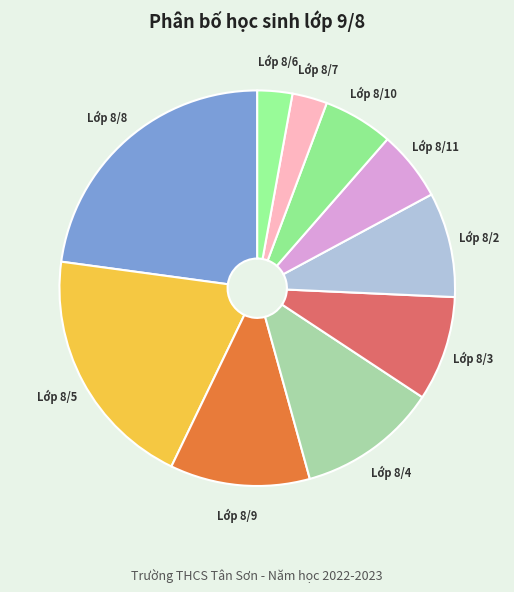

Combined, do Lớp 8/10 and Lớp 8/7 account for over 50%?

No